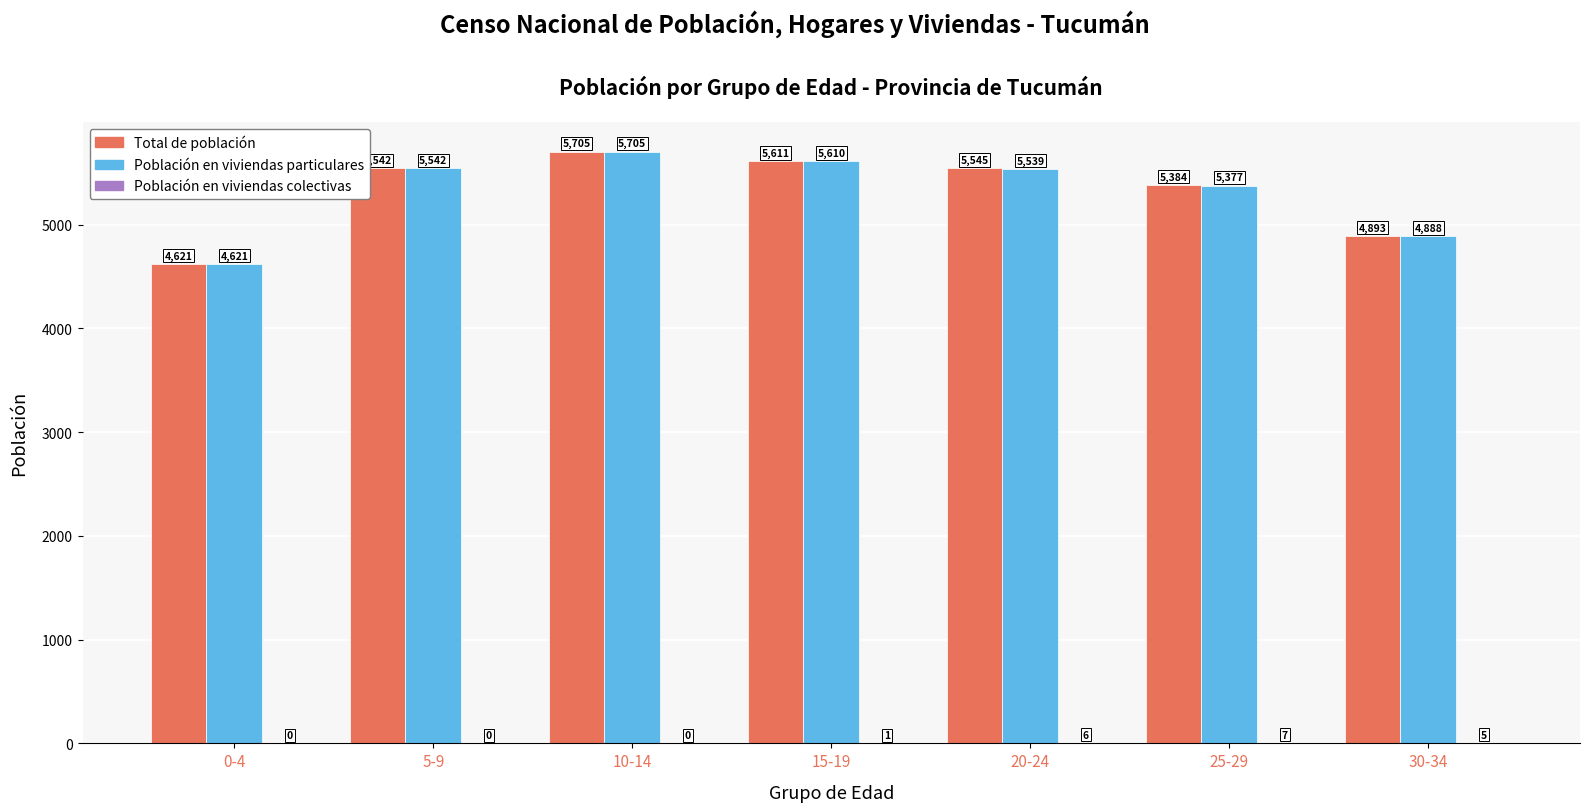

Is the value of Total de población at 25-29 greater than the value of Población en viviendas particulares at 5-9?

No